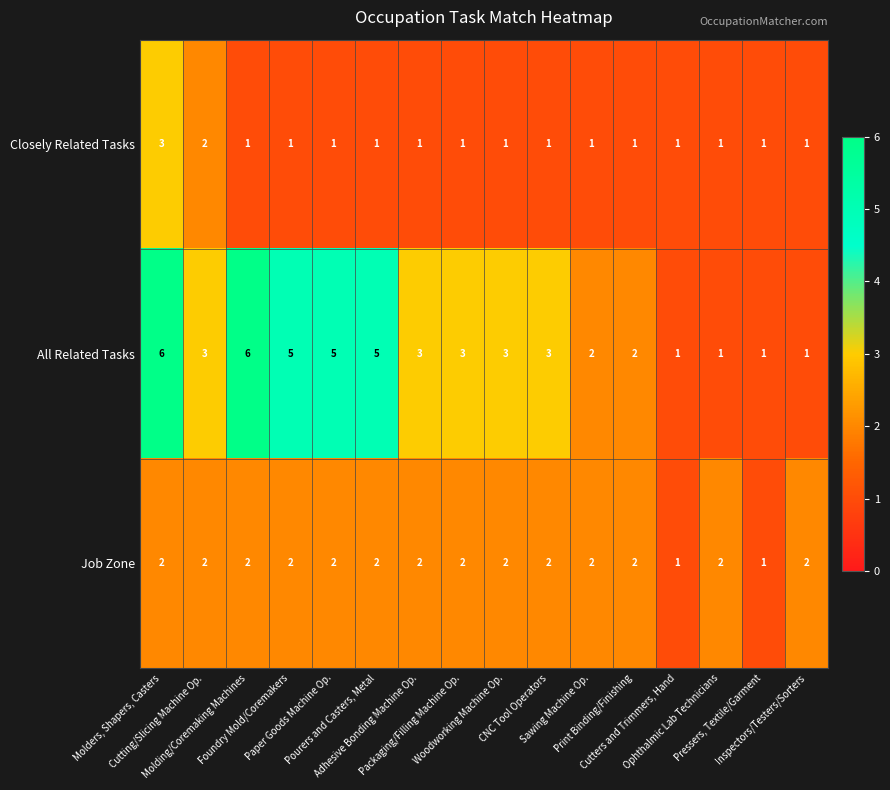

Count the Job Zone values in the range 2 to 3.

14